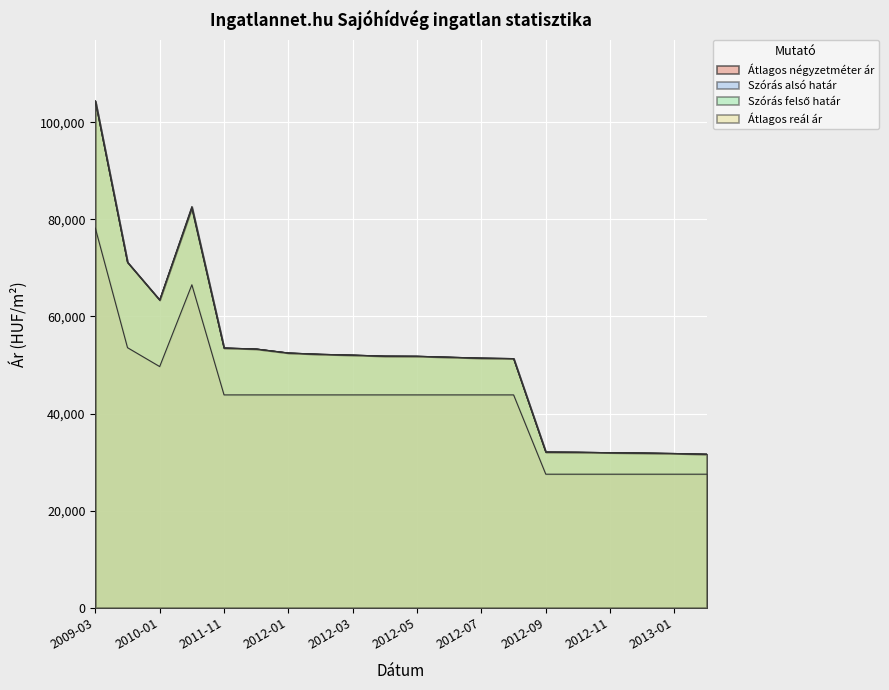

What is the difference between the maximum and minimum values in the Szórás alsó határ series?

72744